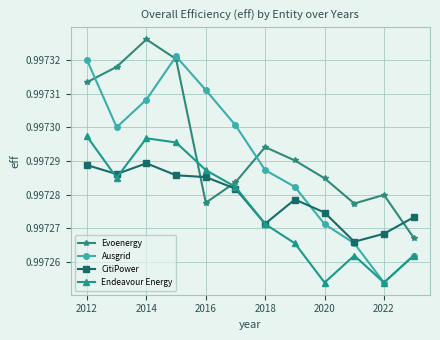

How many intersections are there between CitiPower and Evoenergy?

3